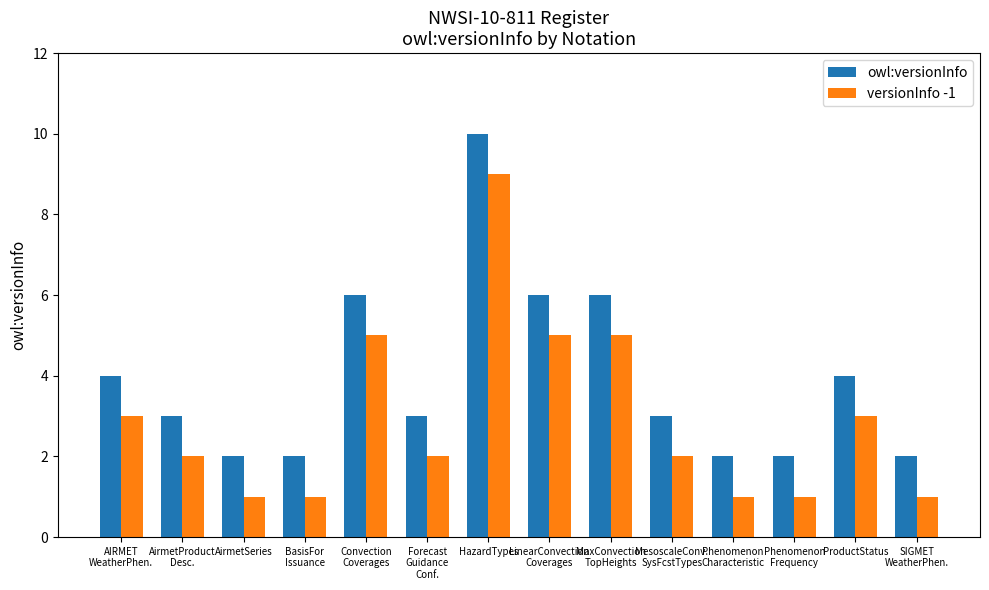

Reading left to right, transcribe all the data shown in this chart.

owl:versionInfo: 4	3	2	2	6	3	10	6	6	3	2	2	4	2
versionInfo -1: 3	2	1	1	5	2	9	5	5	2	1	1	3	1